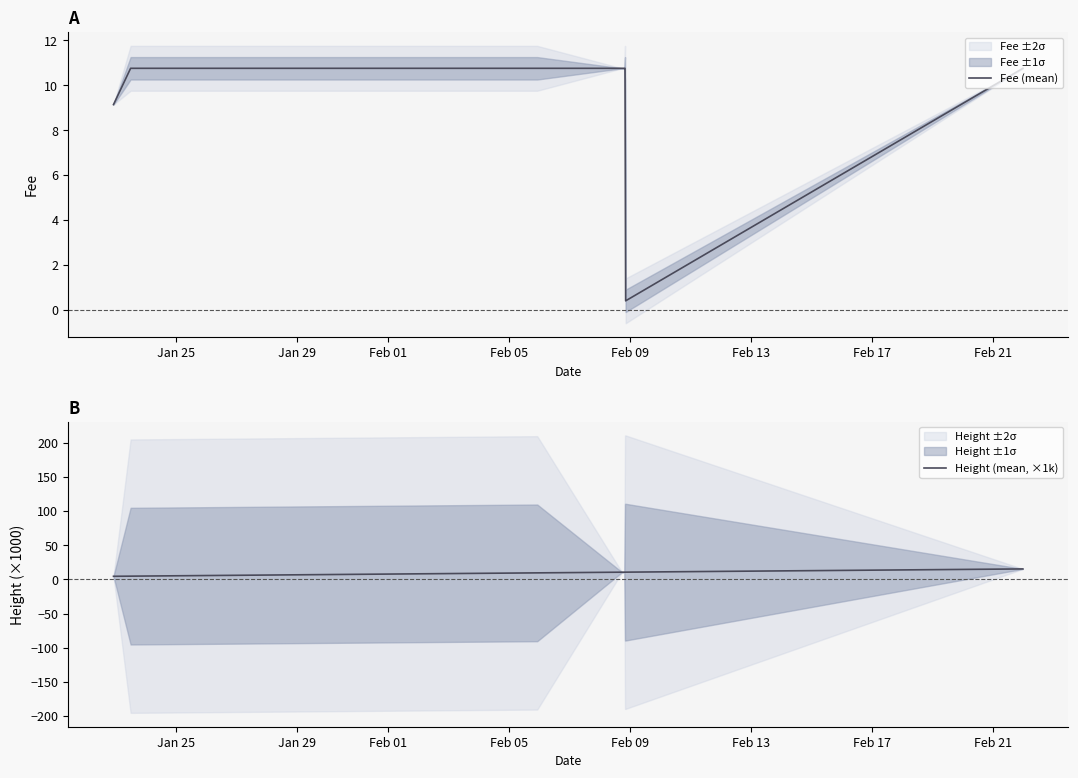

After their last crossing, which series has the higher values: Fee (mean) or Height (mean, ×1k)?

Height (mean, ×1k)